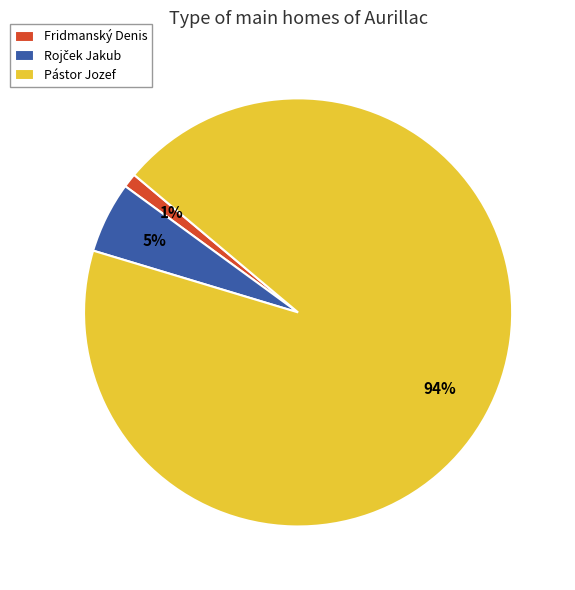

True or false: Pástor Jozef accounts for 94% of the total.

True